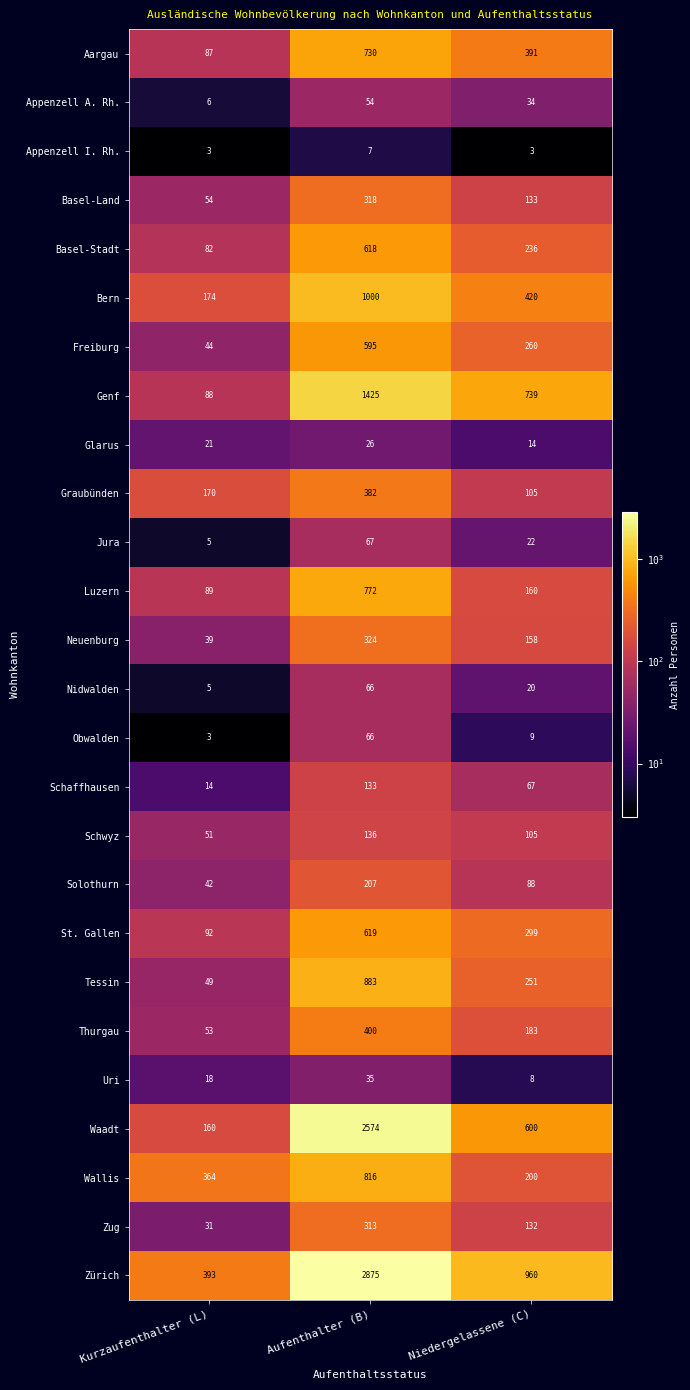

What is the spread (max minus min) of values at Kurzaufenthalter (L)?

390